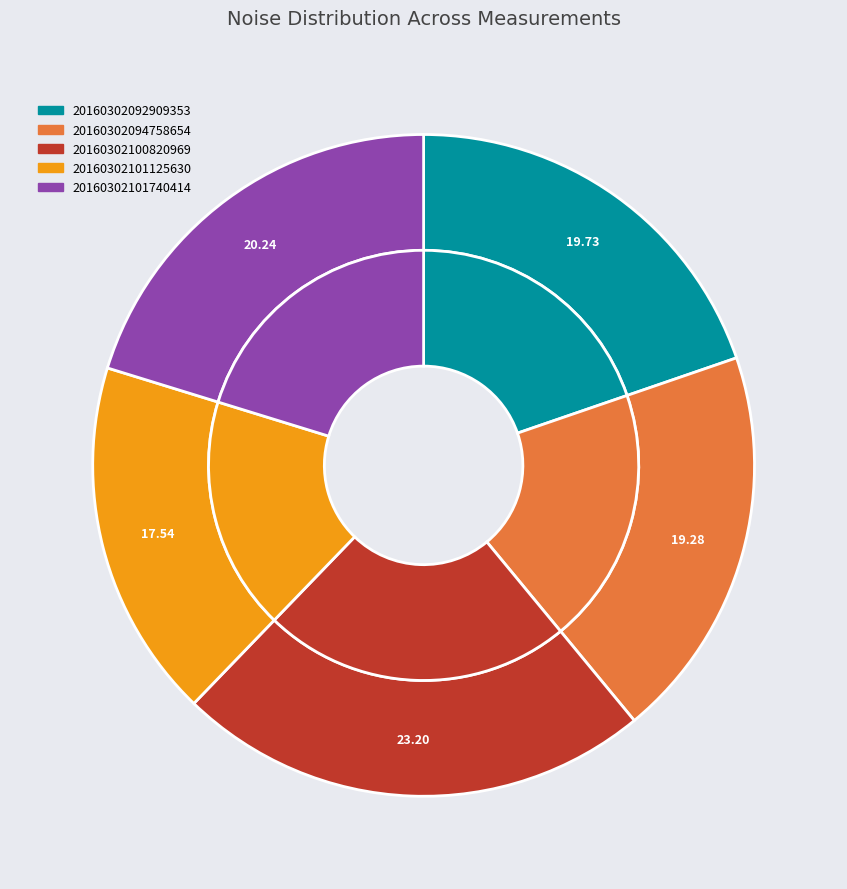

True or false: 20160302094758654 accounts for 19% of the total.

True